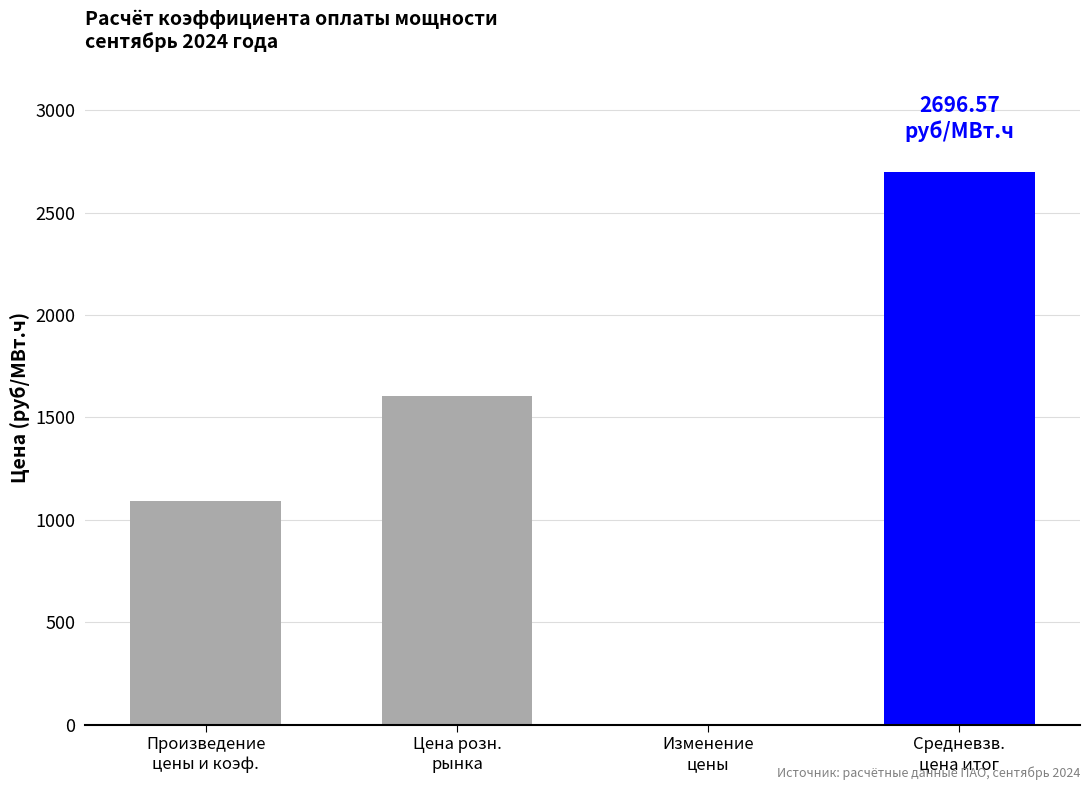

What is the maximum value shown in the chart?

2696.6